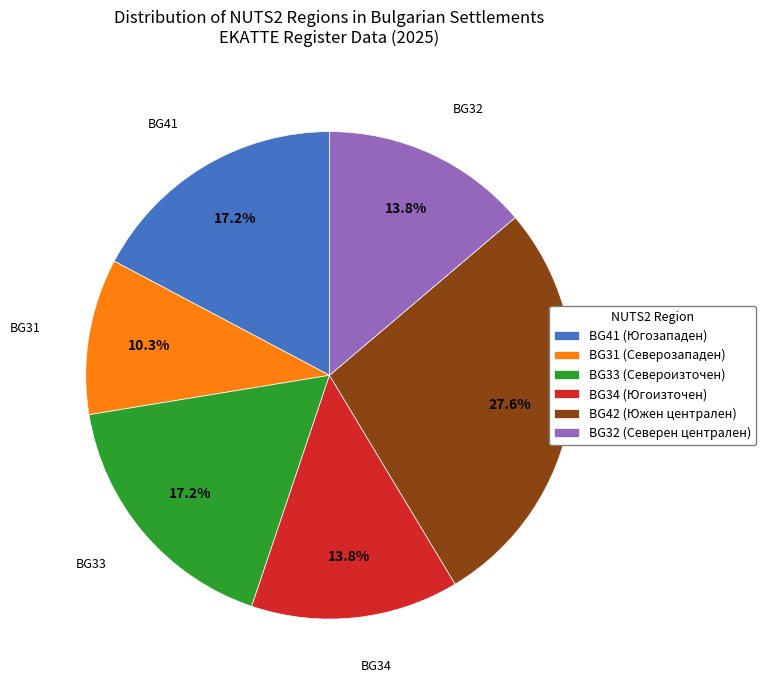

What percentage is NOT represented by BG33 (Североизточен)?

82.8%